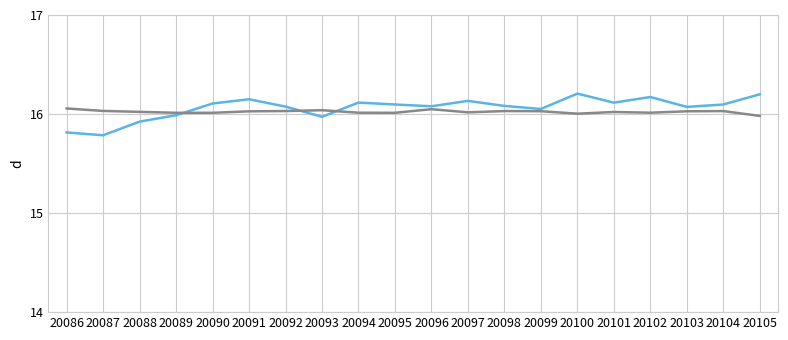

What is the total value across all series at 20094?

32.1